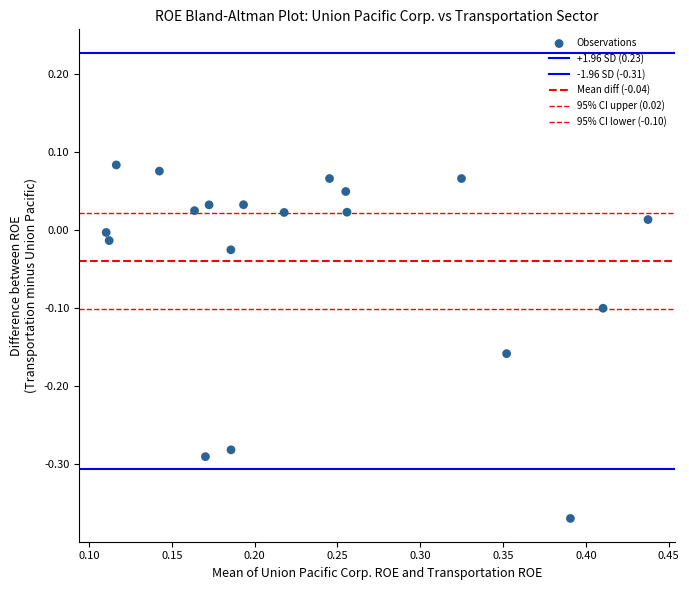

How many points are shown in the scatter plot?

19